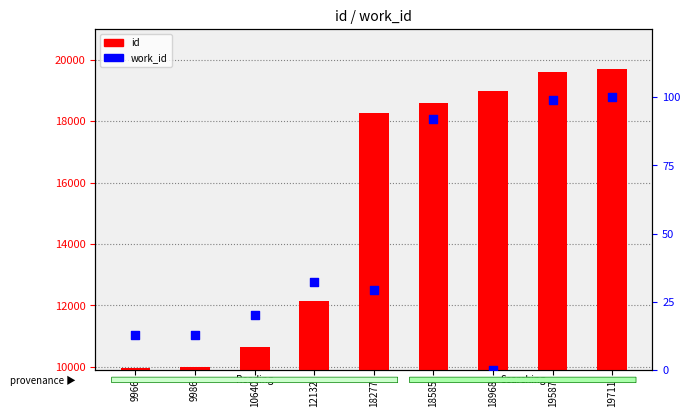

At how many categories does at least one series exceed 4105?

9